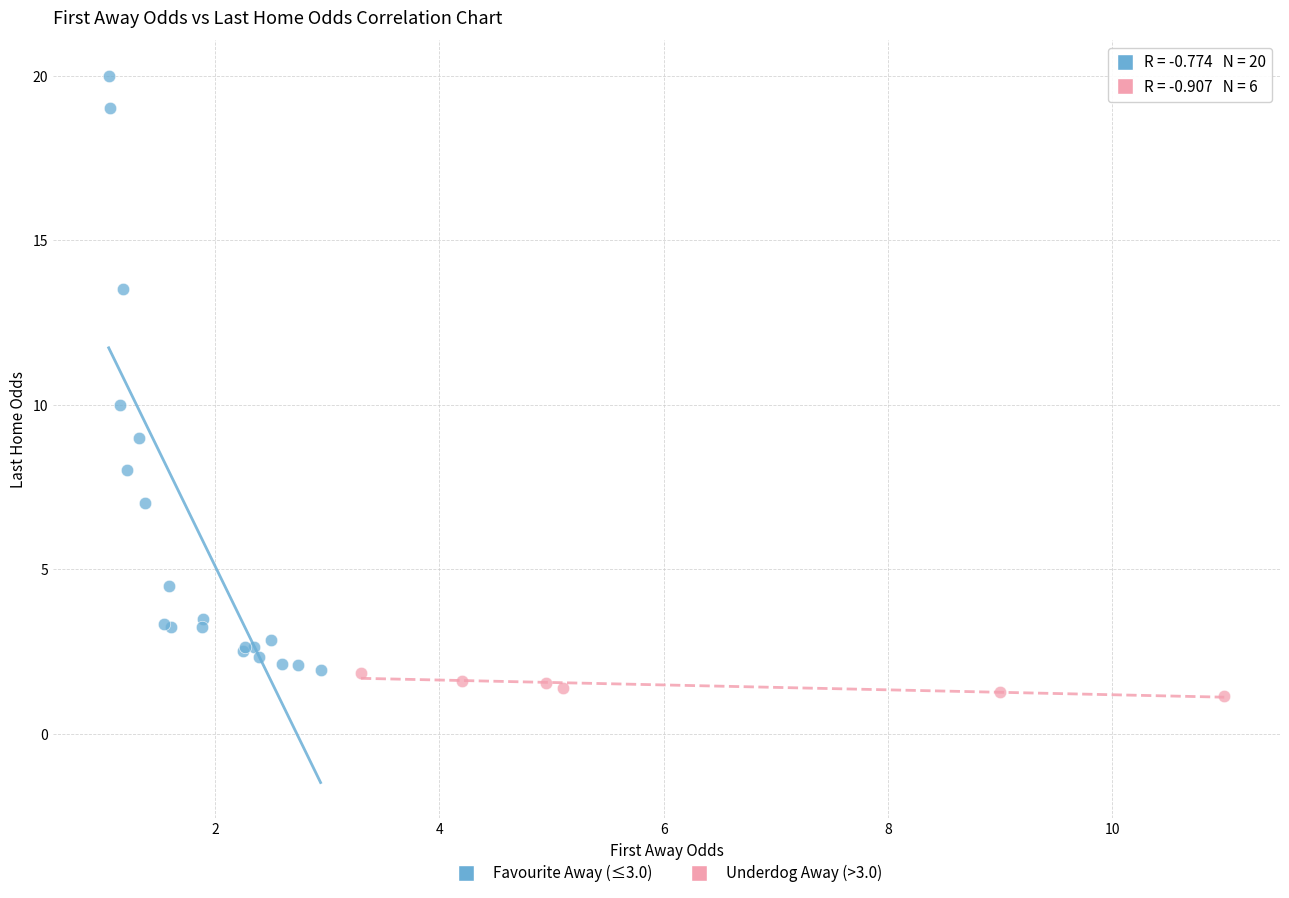

What are all the series names shown in the legend?

Favourite Away (≤3.0), Underdog Away (>3.0)